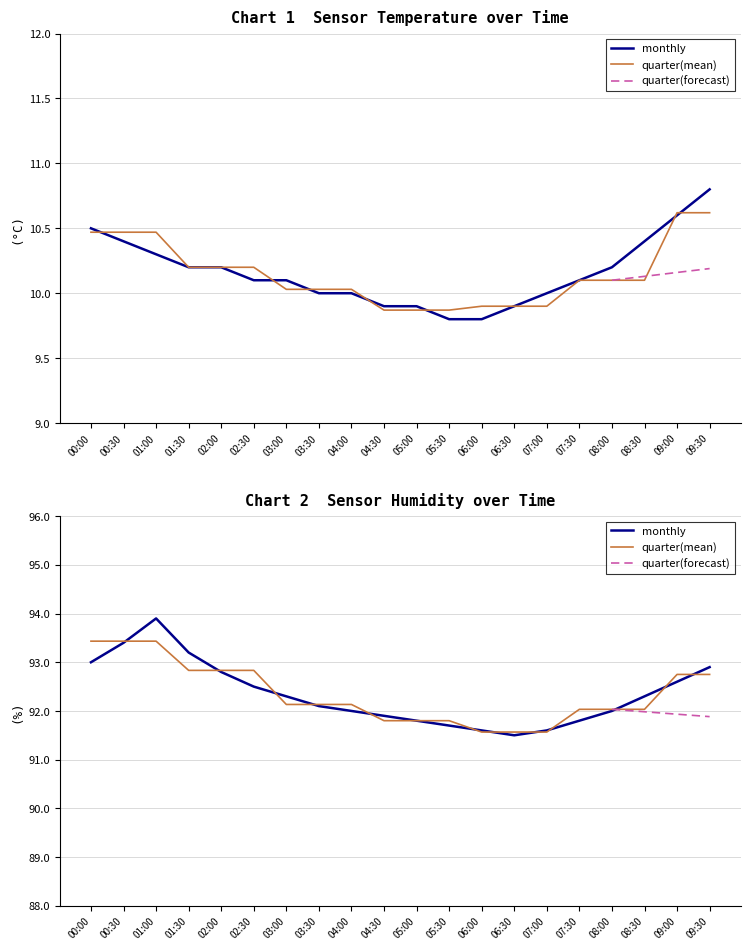

What is the spread (max minus min) of values at 05:30?

81.9